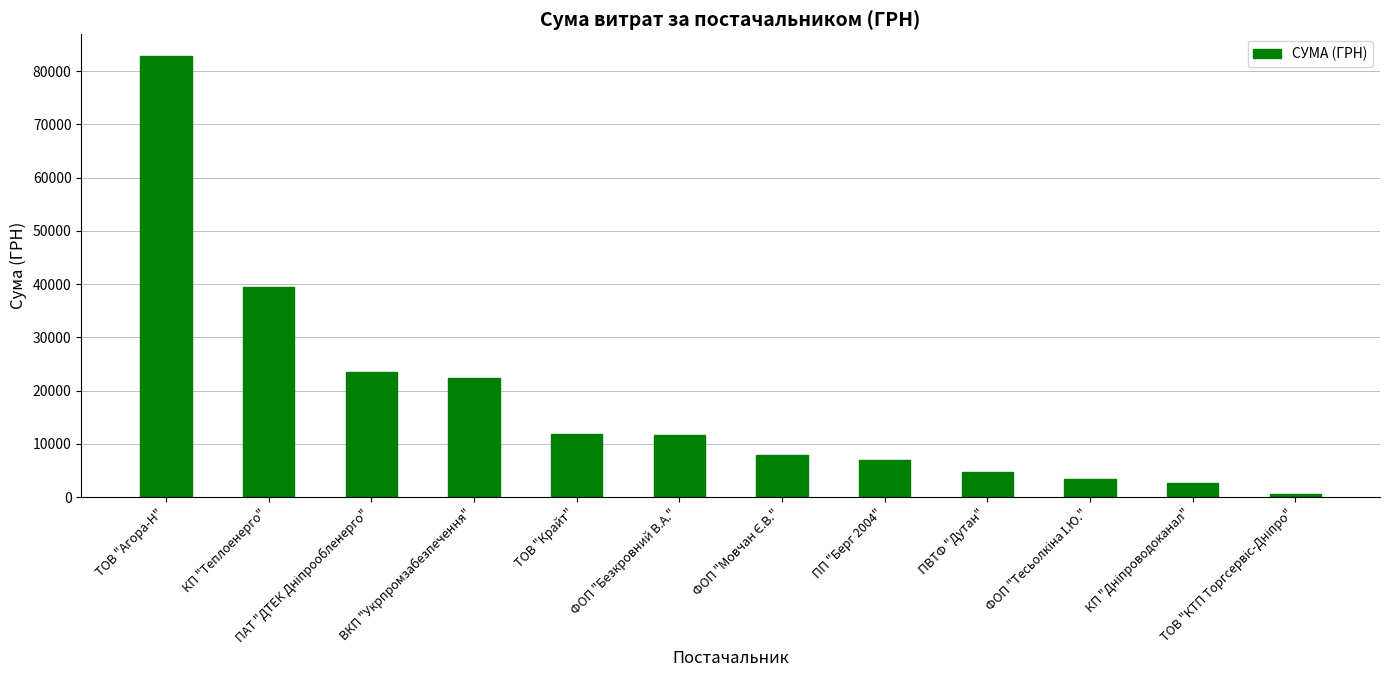

What is the value of the 2nd bar from the left?

39389.0